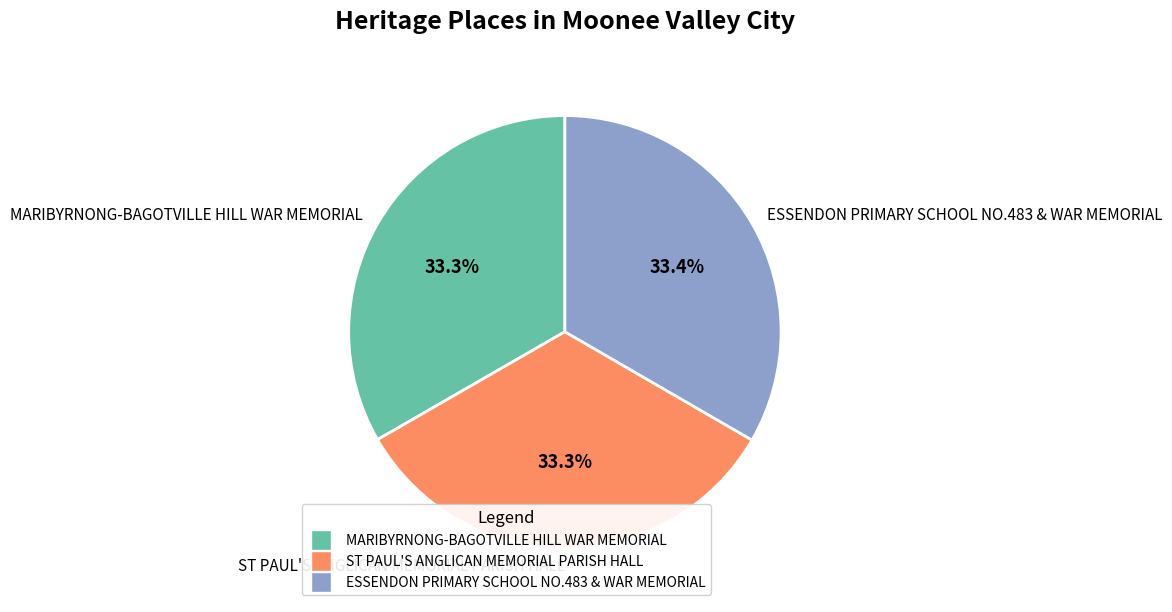

Count the number of slices in the pie.

3